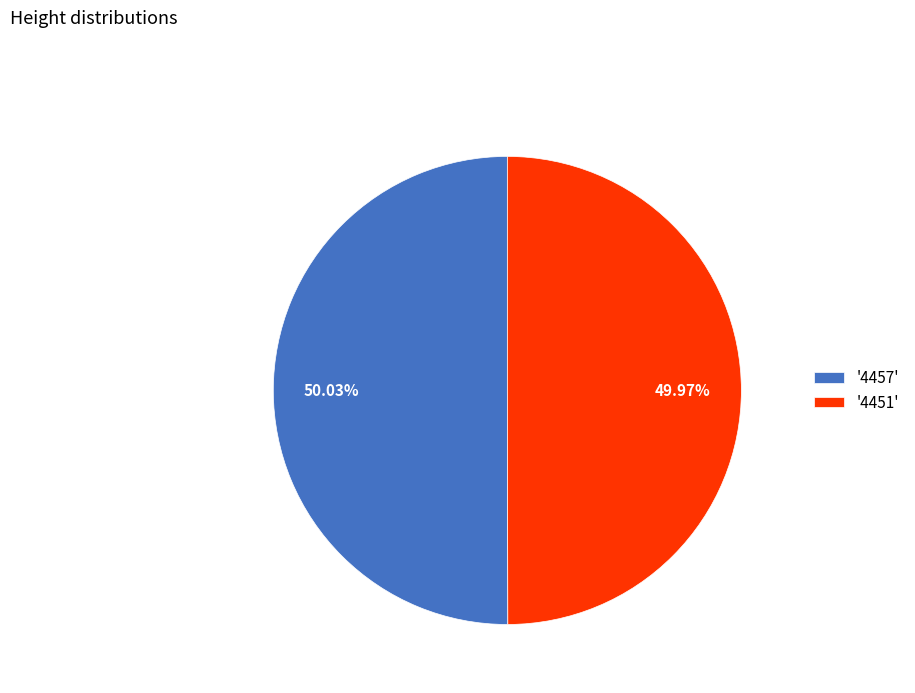

Is there a majority slice in this chart?

Yes